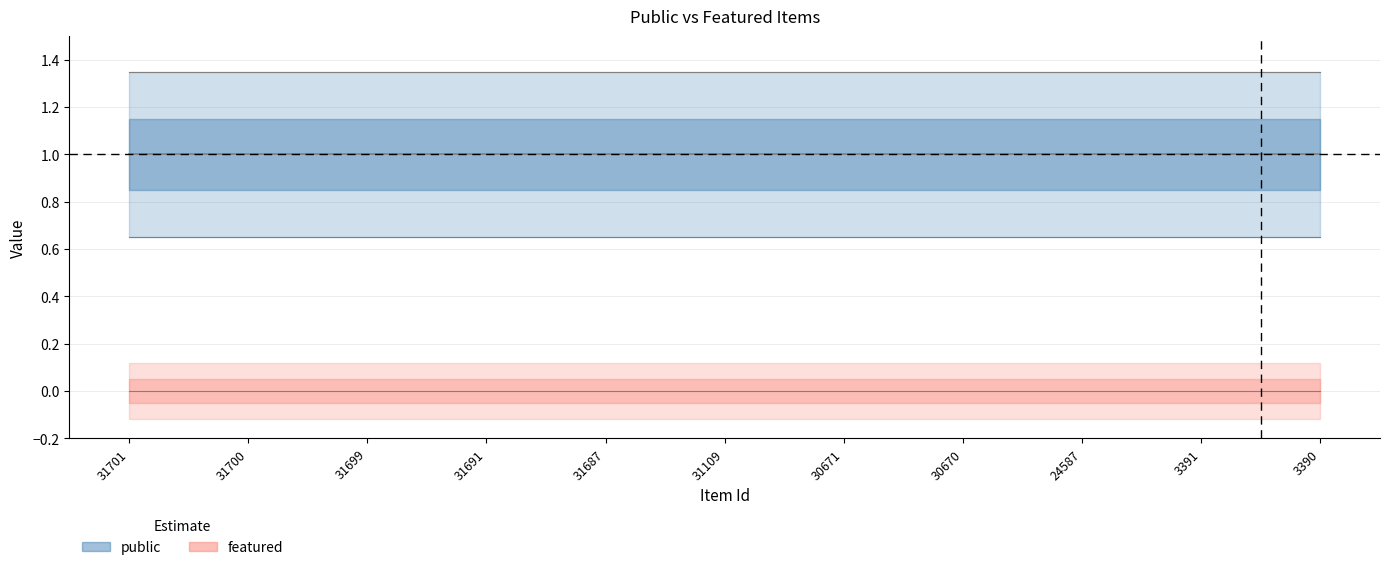

Between 30671 and 3391, which series saw the biggest shift?

public